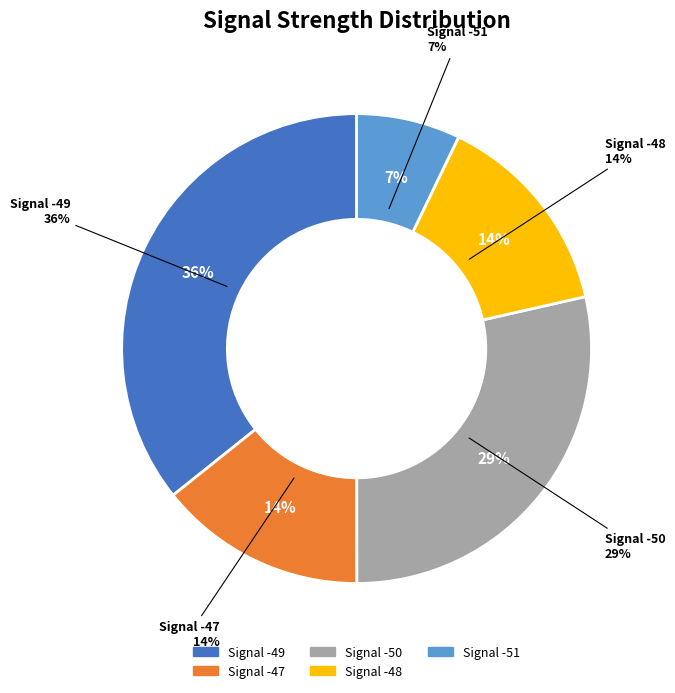

Which has a higher value, -50 or -49?

-49